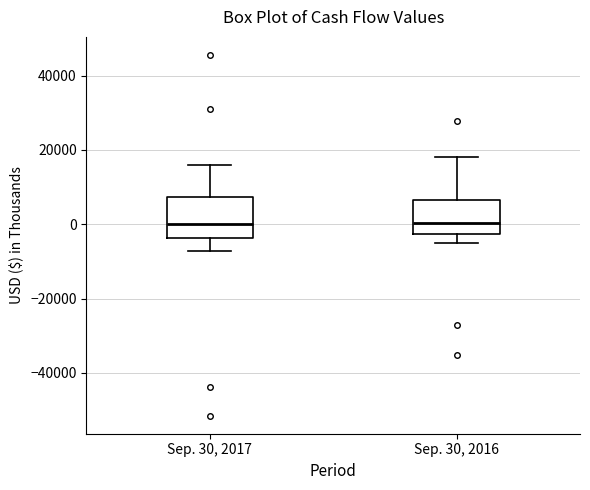

Reading left to right, transcribe this box plot: for each box, give where its median line is, the range the box spans, and where its two whiskers end, as read against the y-axis. The values are not printed on the chart, so give them approximately, as read against the axis.

Sep. 30, 2017: median 0, box -4000 to 8000, whiskers -8000 to 16000
Sep. 30, 2016: median 0, box -2000 to 6000, whiskers -6000 to 18000